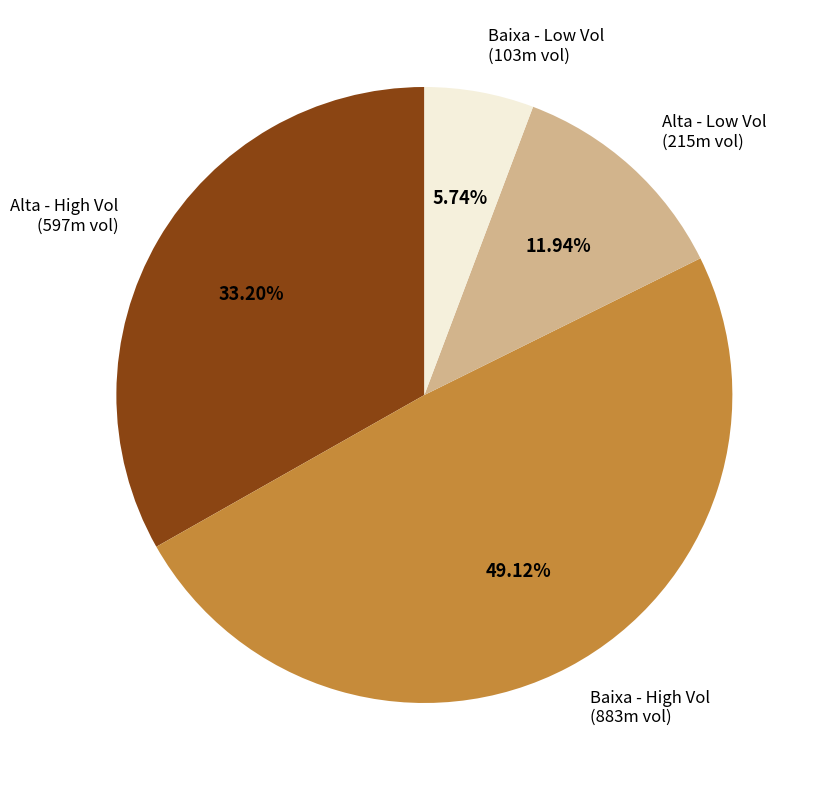

Which has a higher value, Baixa - High Vol (883m vol) or Alta - High Vol (597m vol)?

Baixa - High Vol (883m vol)